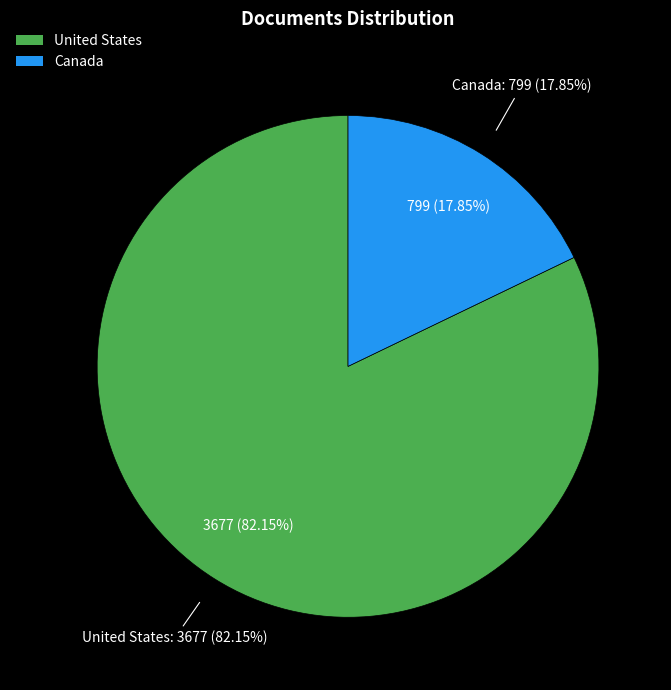

What percentage is the Canada slice, to the nearest percent?

18%